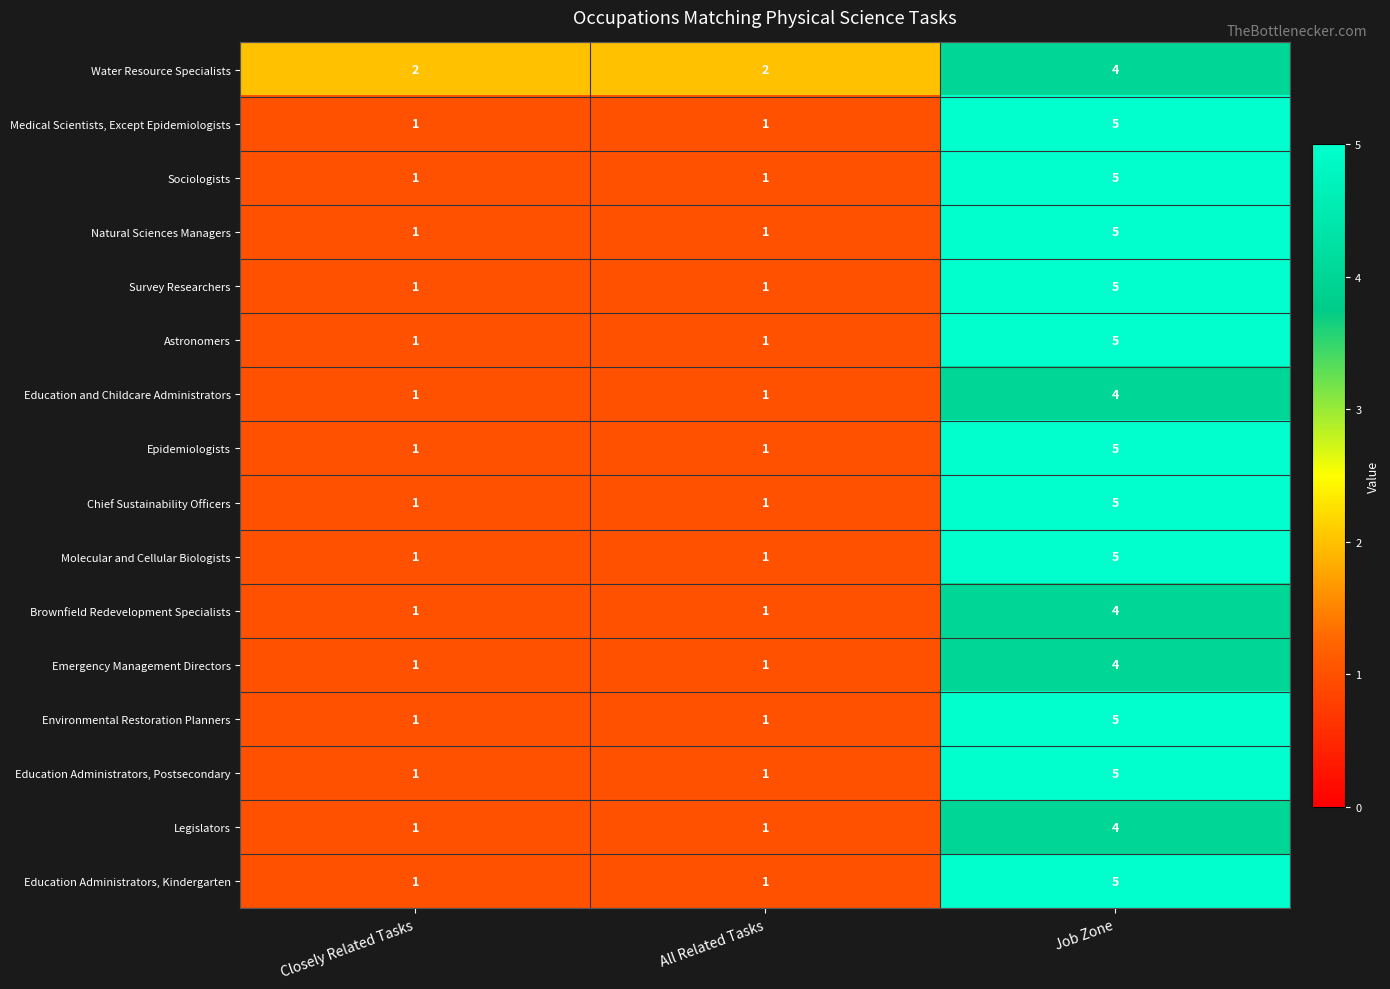

At how many categories does at least one series exceed 1?

3